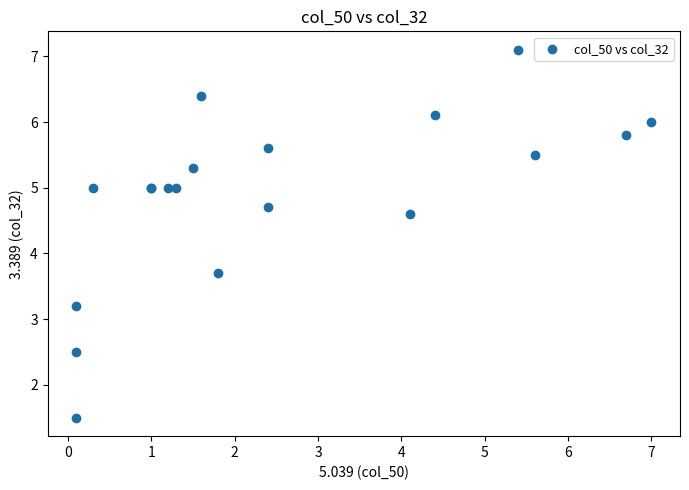

What Y value in the scatter plot is closest to 4?

3.7